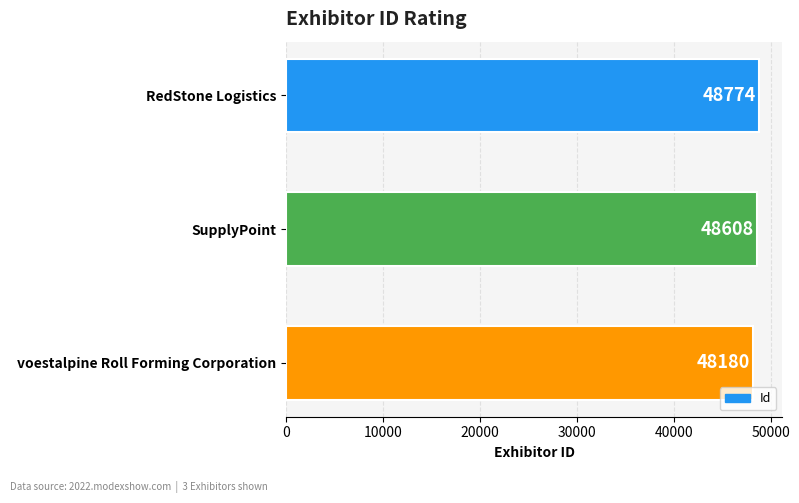

Rank the categories by value from highest to lowest.

RedStone Logistics, SupplyPoint, voestalpine Roll Forming Corporation